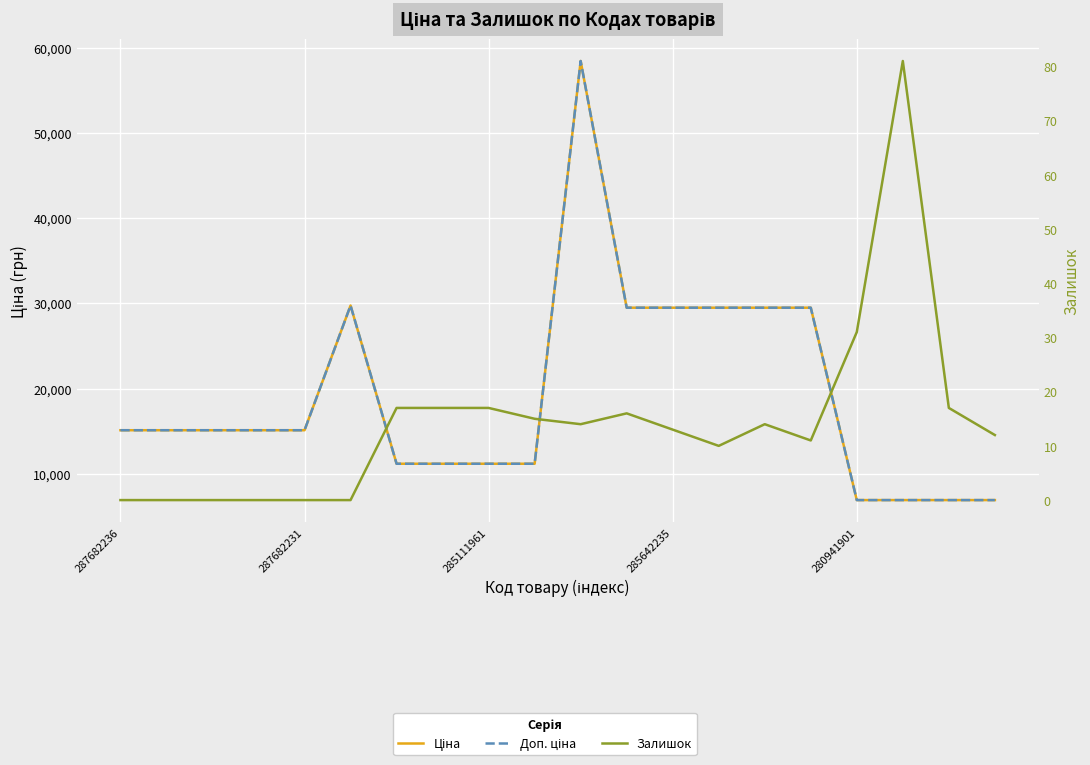

In Залишок, how many points are higher than both neighbors (excluding endpoints)?

3